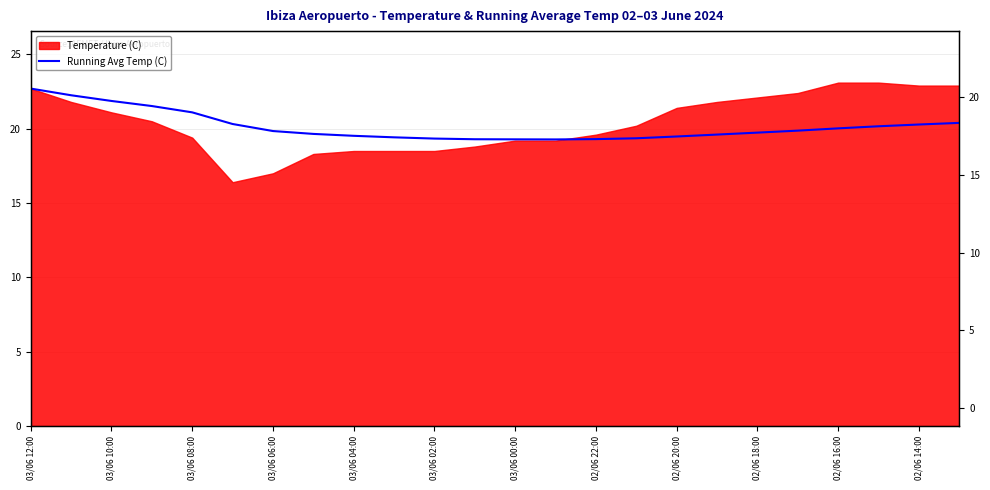

The value at 23 is 32.9. True or false?

False